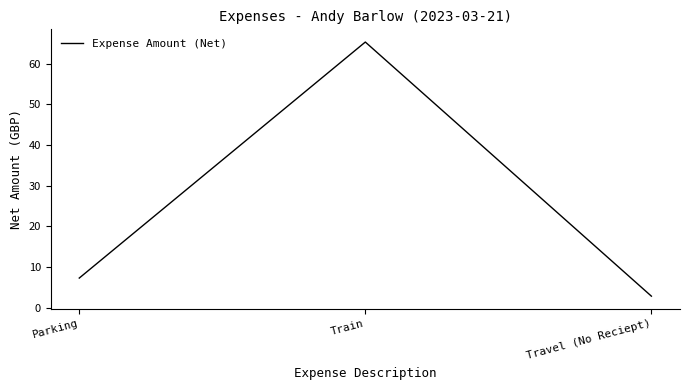

What is the average value?

25.1